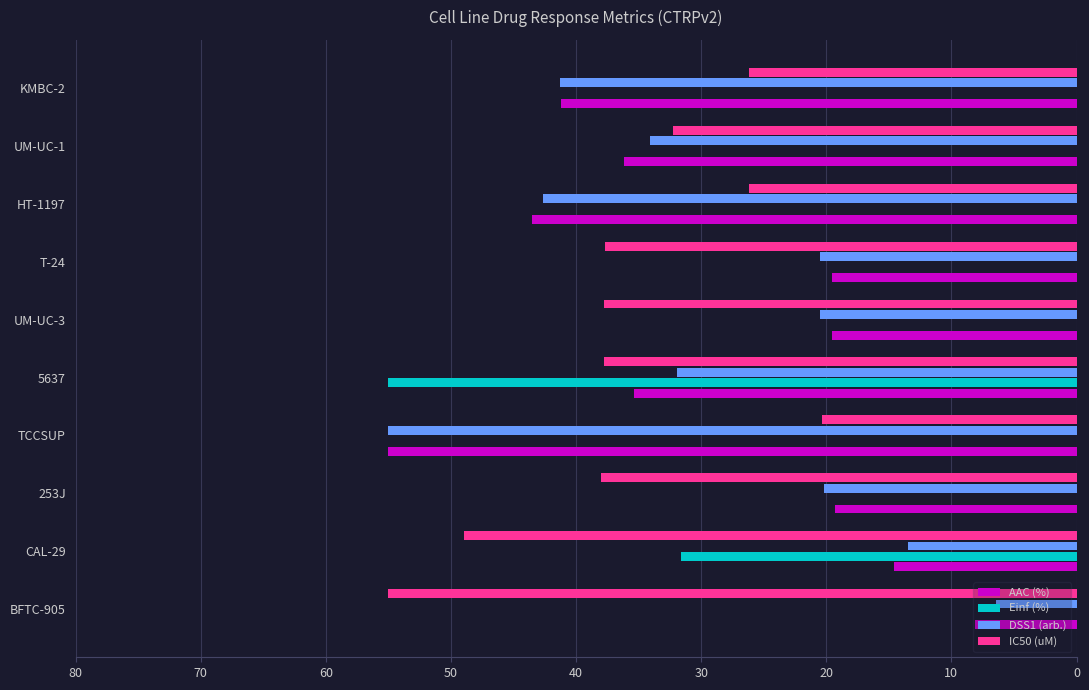

What is the sum of all IC50 (uM) values?

360.1